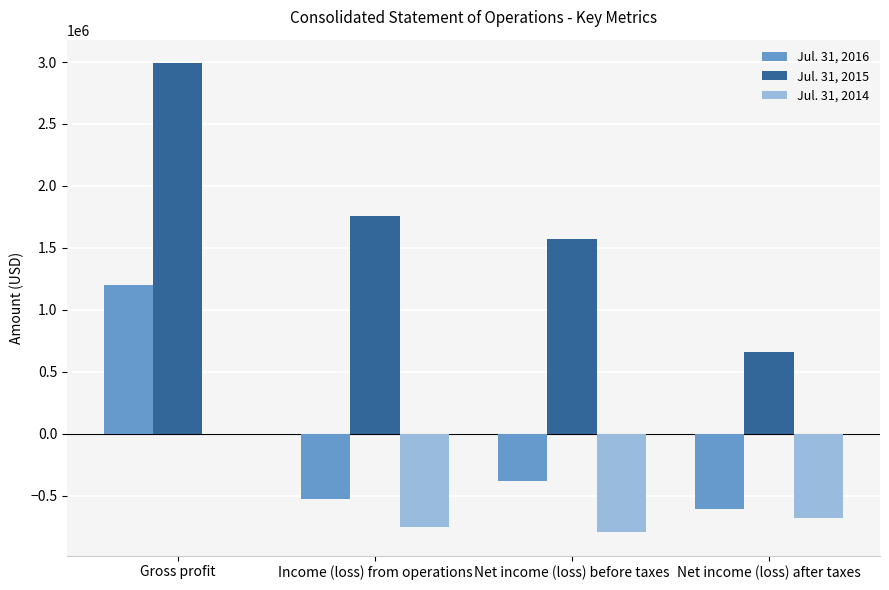

Reading left to right, list all the values displayed in this chart.

Jul. 31, 2016: Gross profit=1197152	Income (loss) from operations=-526711	Net income (loss) before taxes=-381502	Net income (loss) after taxes=-608184
Jul. 31, 2015: Gross profit=2991017	Income (loss) from operations=1753064	Net income (loss) before taxes=1574300	Net income (loss) after taxes=657460
Jul. 31, 2014: Gross profit=0	Income (loss) from operations=-750606	Net income (loss) before taxes=-795126	Net income (loss) after taxes=-681194